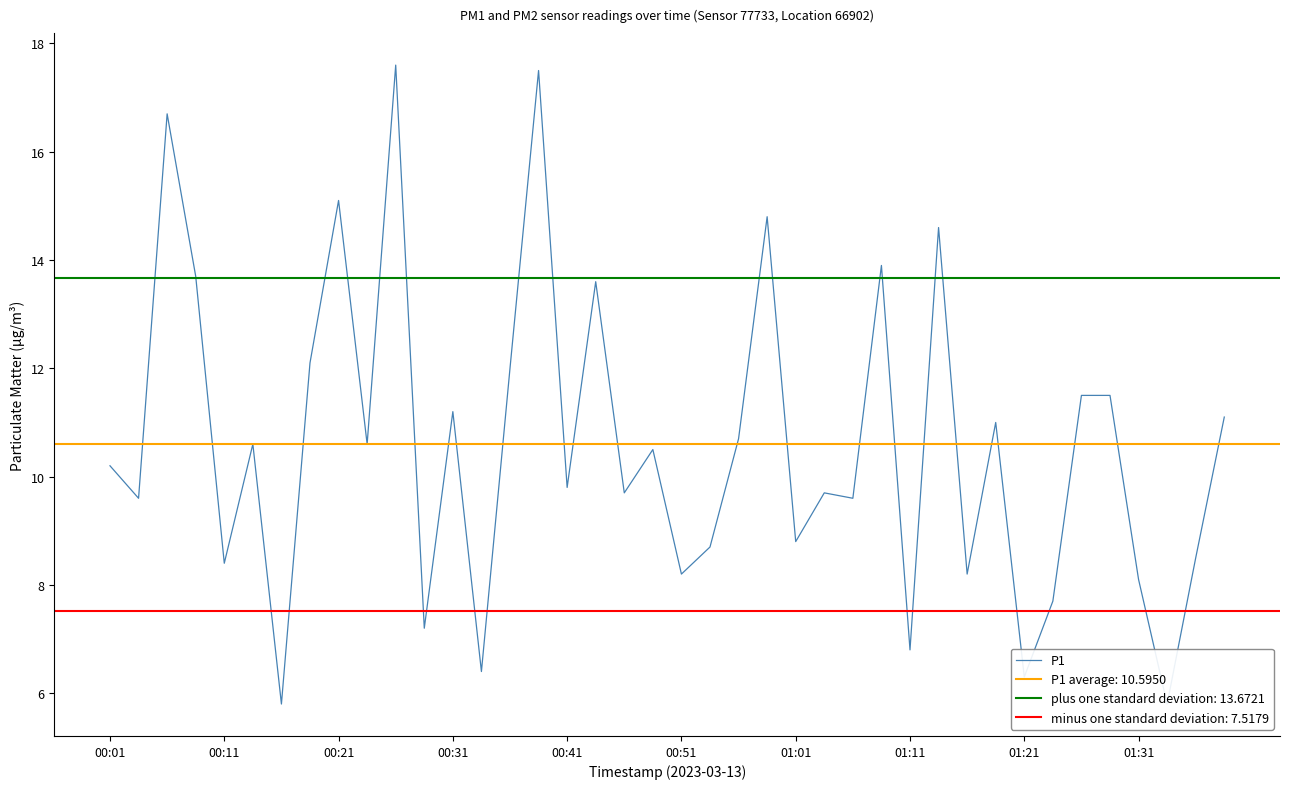

What is the sum of all values?

423.8